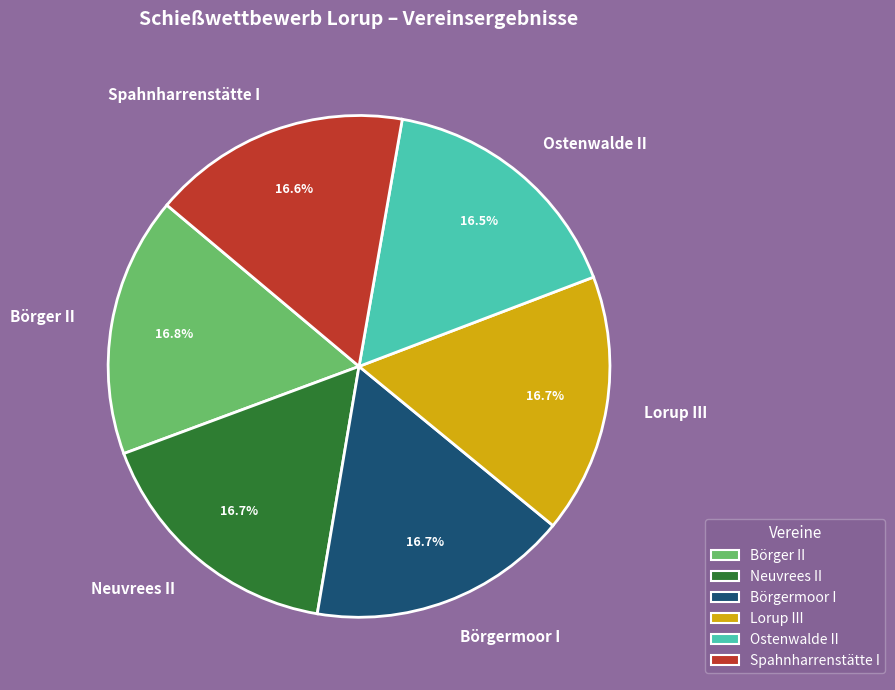

To the nearest percent, what is the combined percentage of Spahnharrenstätte I and Börgermoor I?

33%